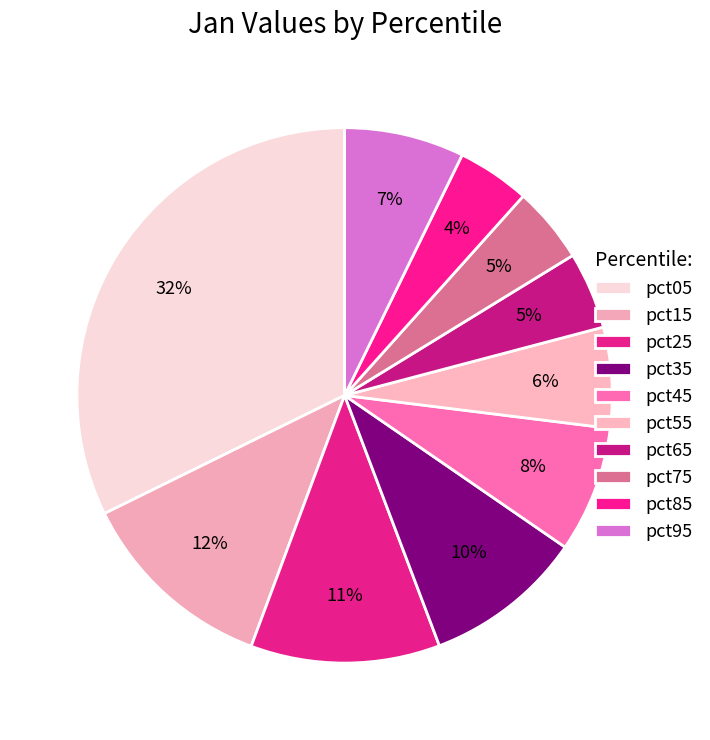

Is there any slice that represents more than half of the pie?

No